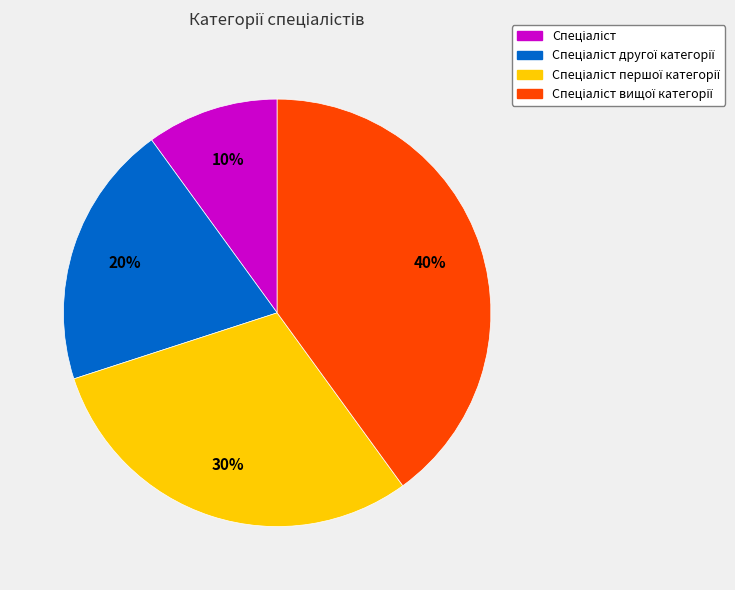

Does any single category account for the majority?

No